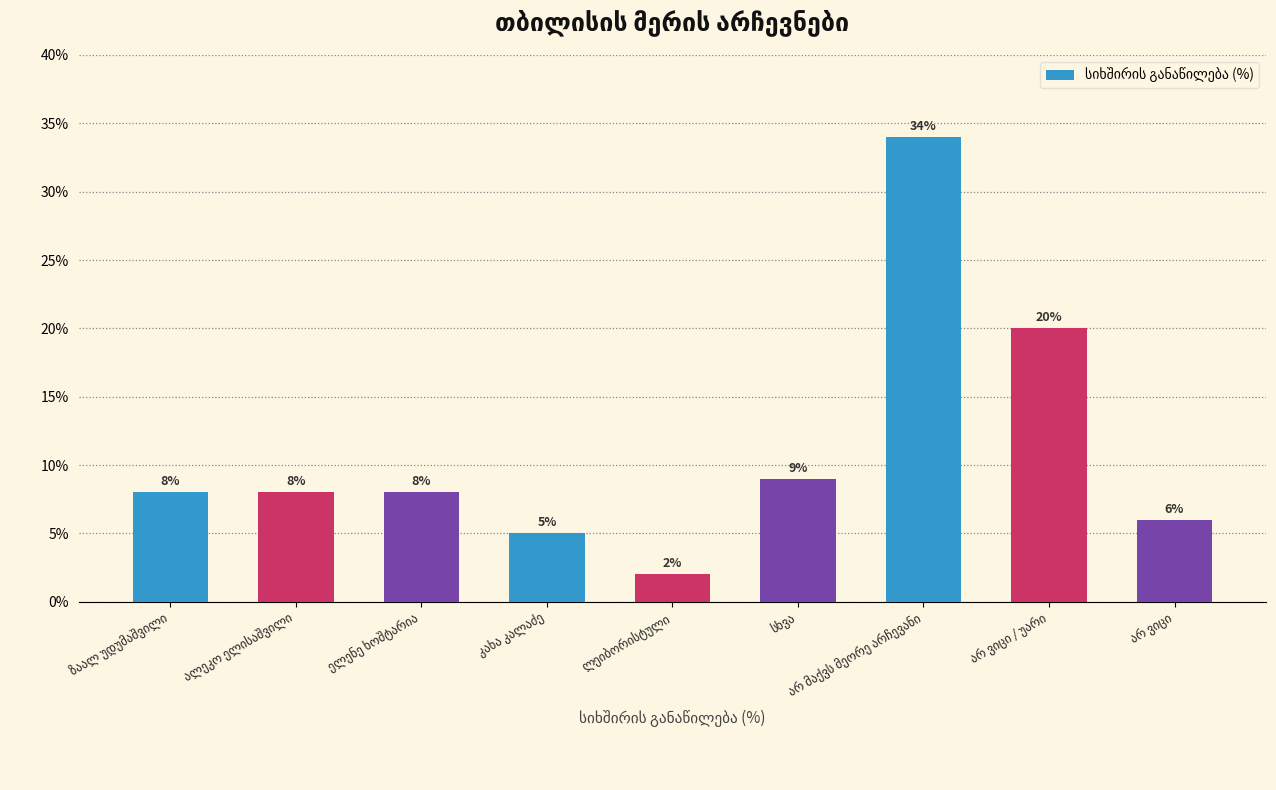

What is the value of the 8th bar from the left?

20